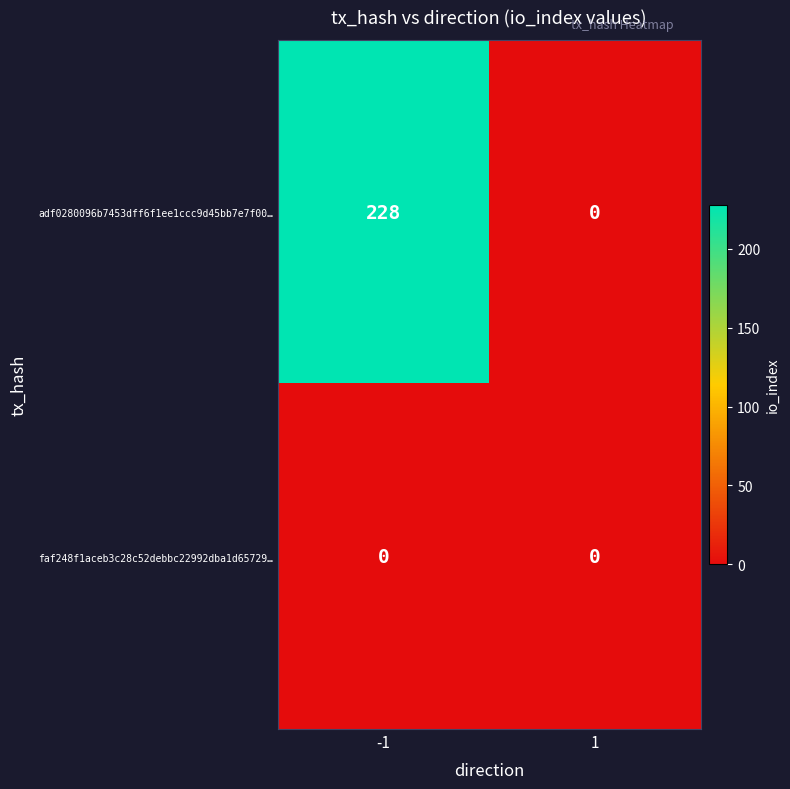

Which series has the largest total across all categories?

adf0280096b7453dff6f1ee1ccc9d45bb7e7f00…